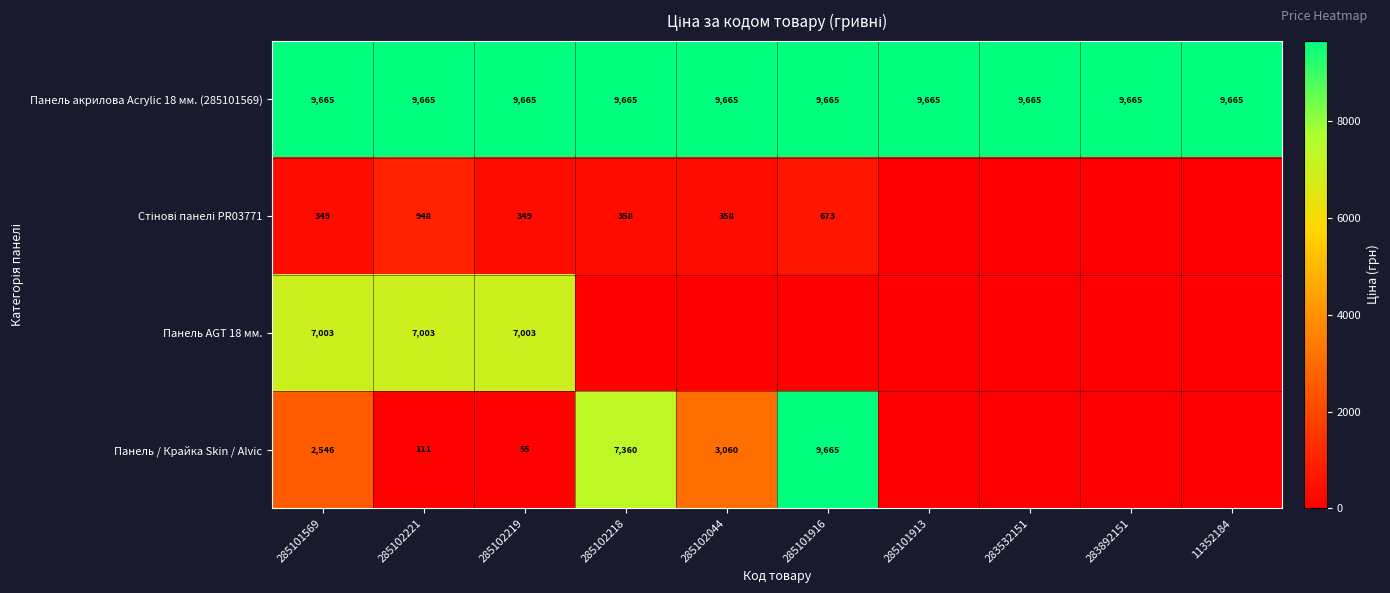

Is it true that Панель / Крайка Skin / Alvic equals 9665 at 285101916?

True